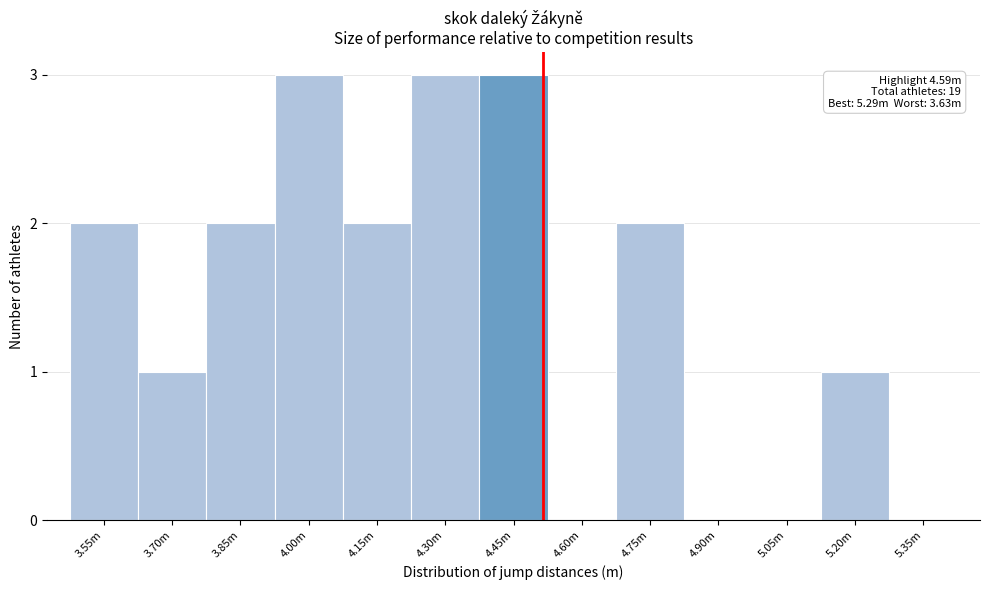

Reading left to right, extract all data points from this chart.

3.55m=2	3.70m=1	3.85m=2	4.00m=3	4.15m=2	4.30m=3	4.45m=3	4.60m=0	4.75m=2	4.90m=0	5.05m=0	5.20m=1	5.35m=0